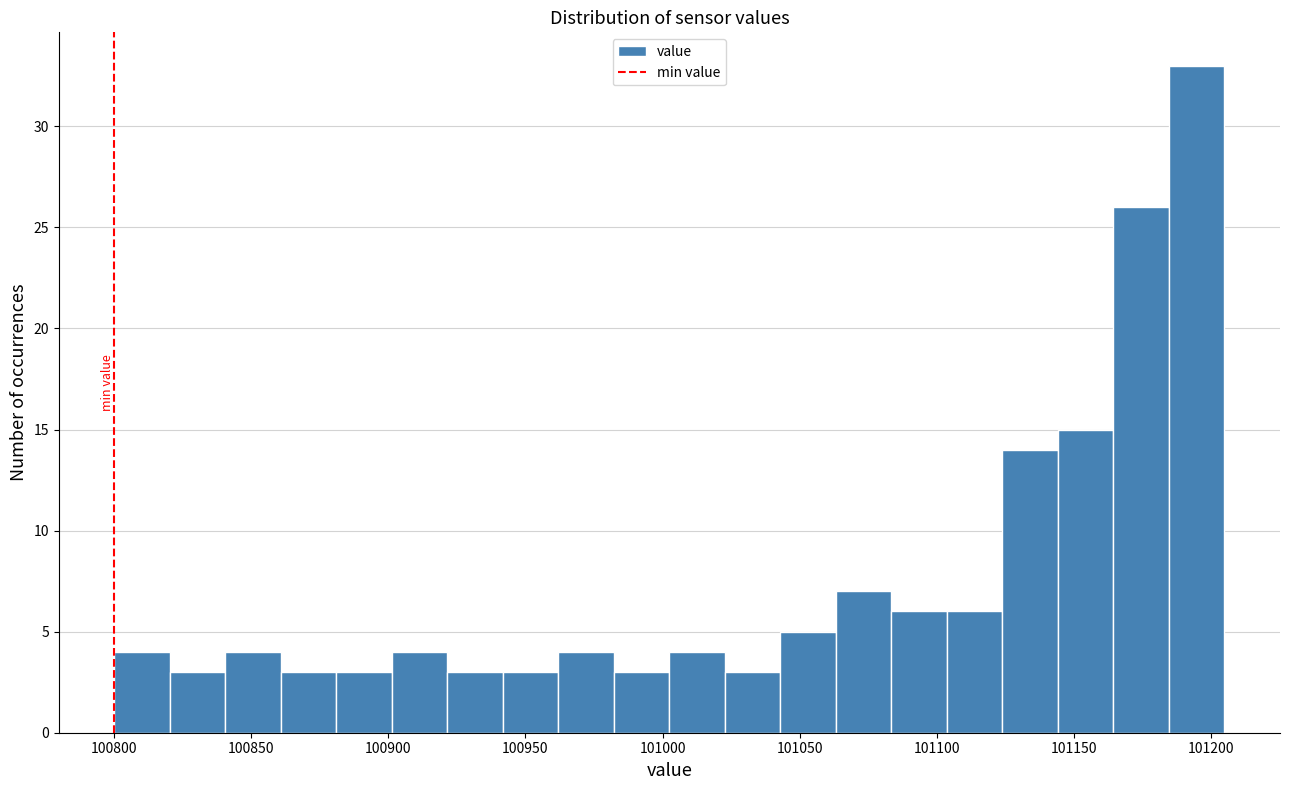

Reading left to right, list every bar in this chart as the range it spans on the x-axis followed by its height. Neither the bar edges nor the heights are printed on the chart, so give them approximately, as read against the axes.

100800 to 100820: 4
100820 to 100840: 3
100840 to 100860: 4
100860 to 100880: 3
100880 to 100900: 3
100900 to 100920: 4
100920 to 100940: 3
100940 to 100960: 3
100960 to 100980: 4
100980 to 101005: 3
101005 to 101025: 4
101025 to 101045: 3
101045 to 101065: 5
101065 to 101085: 7
101085 to 101105: 6
101105 to 101125: 6
101125 to 101145: 14
101145 to 101165: 15
101165 to 101185: 26
101185 to 101205: 33